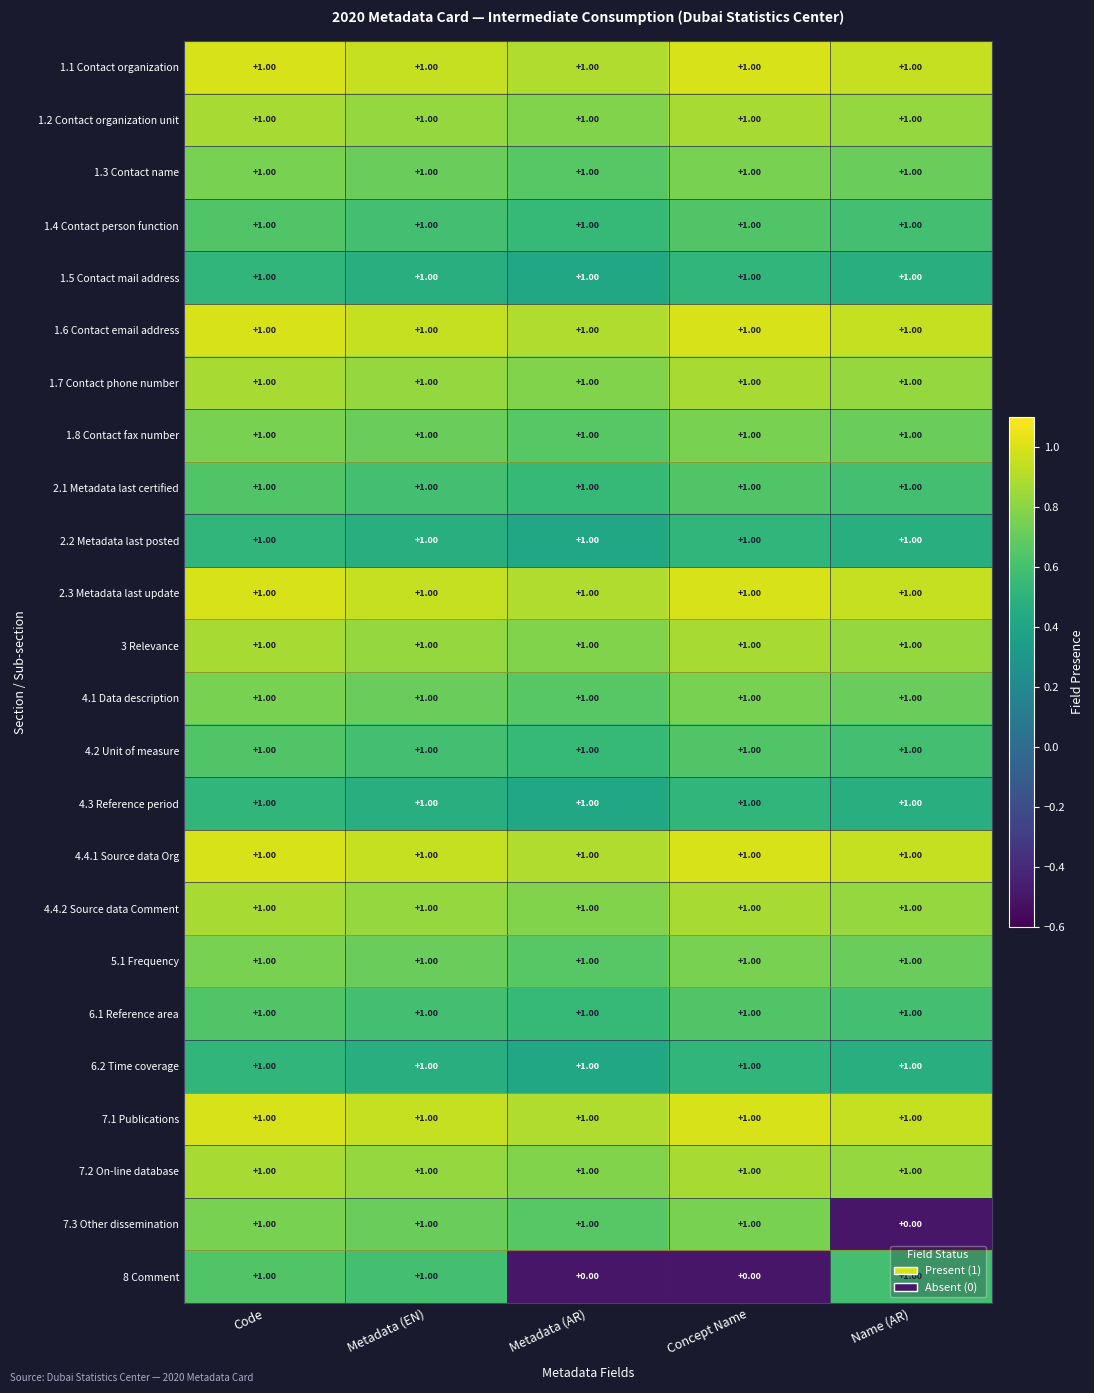

What is the sum of all 4.3 Reference period values?

5